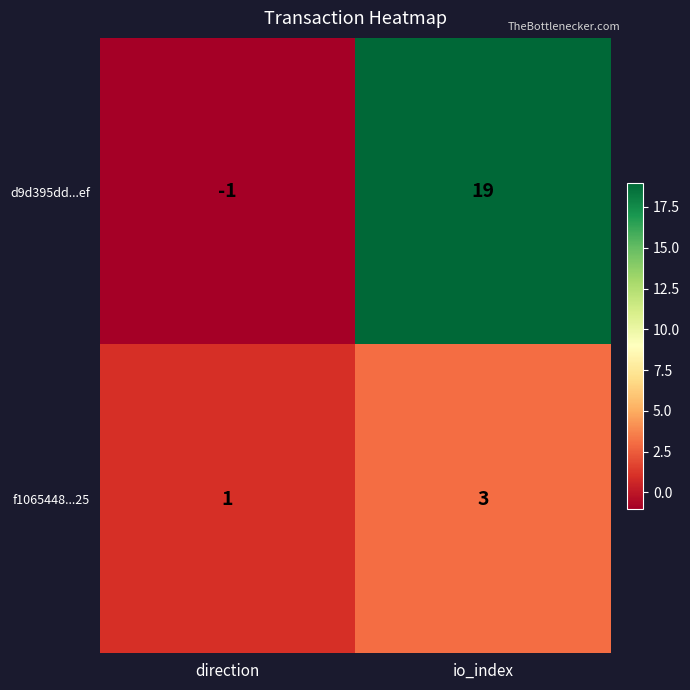

What is the sum of all f1065448...25 values?

4